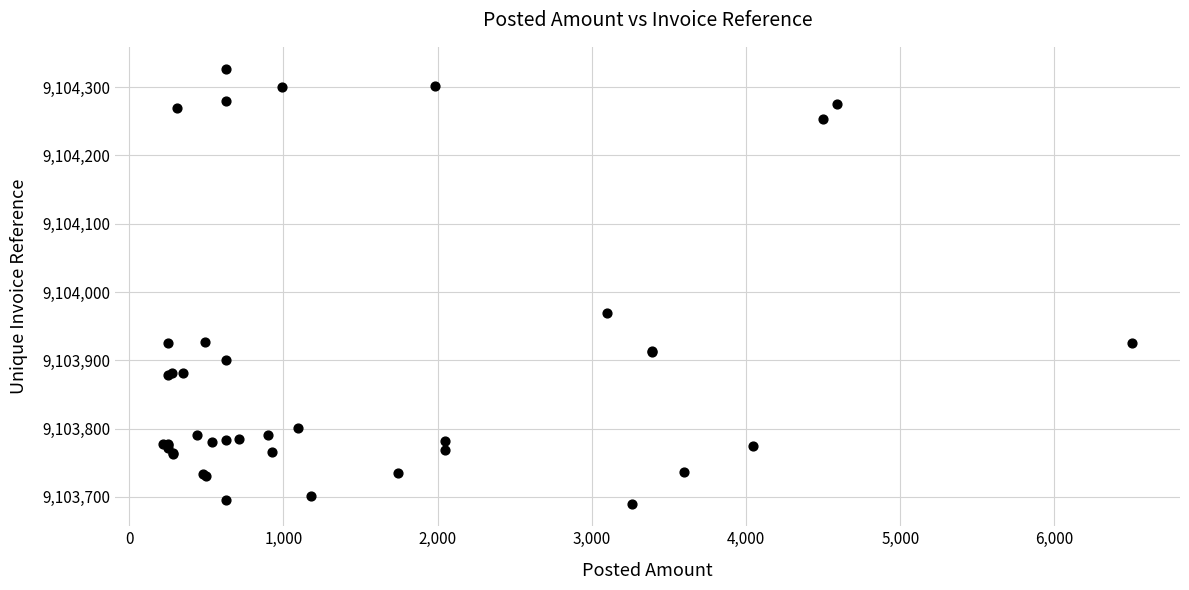

What Y value in the scatter plot is closest to 9104008?

9103969